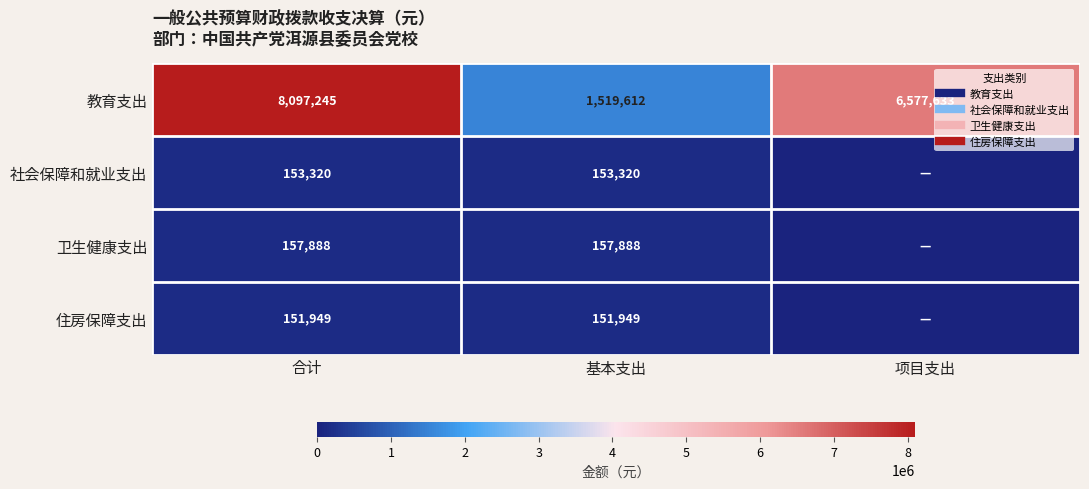

What is the difference between the highest and lowest values at 合计?

7945296.0